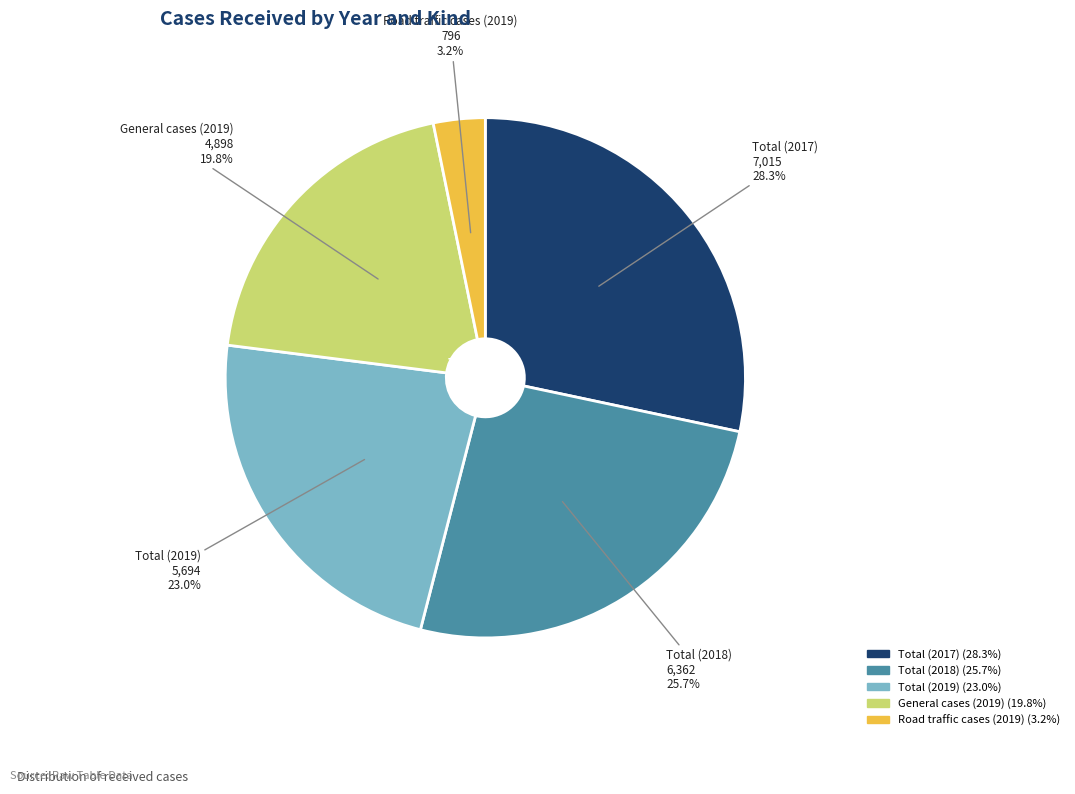

Combined, do Total (2018) and Road traffic cases (2019) account for over 50%?

No